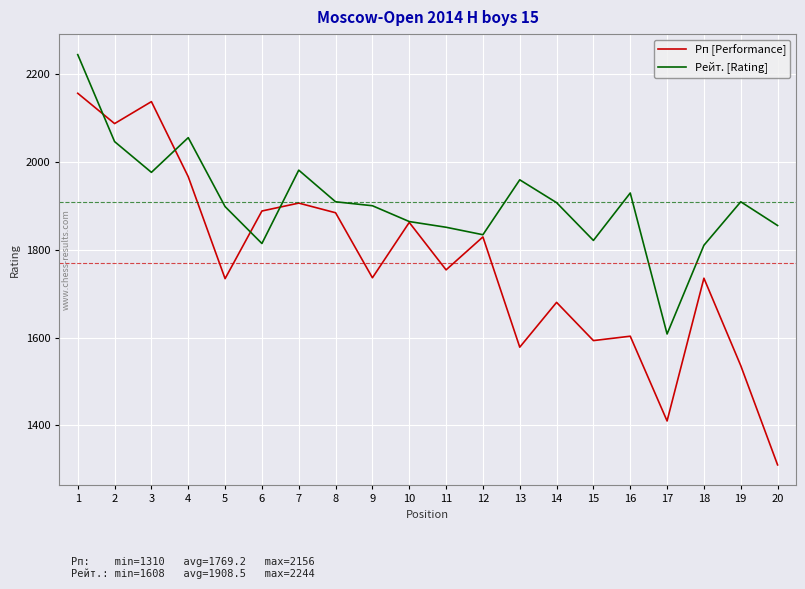

At how many categories does at least one series exceed 1646?

19